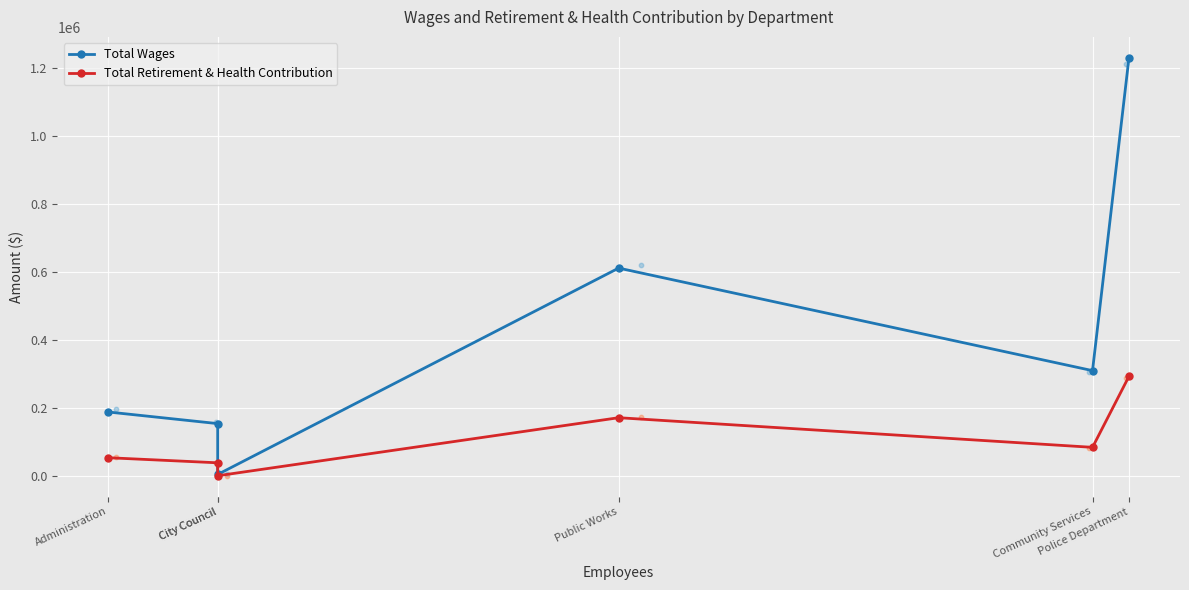

What is the total value across all series at City Council?

191689